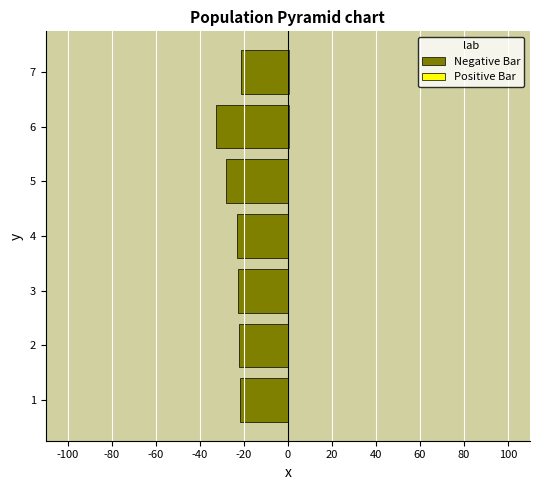

True or false: Positive Bar has a value of 0.2 at 3.

False